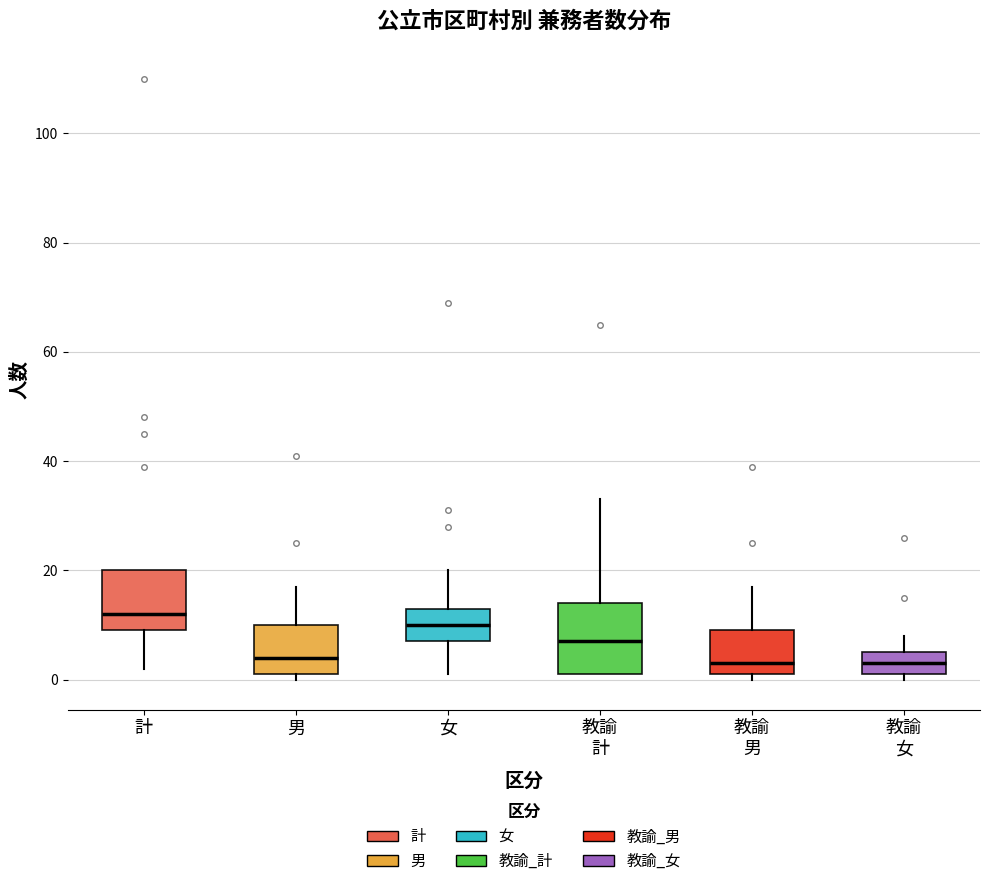

Which box is the tallest, from its lower edge to its upper edge?

教諭 計